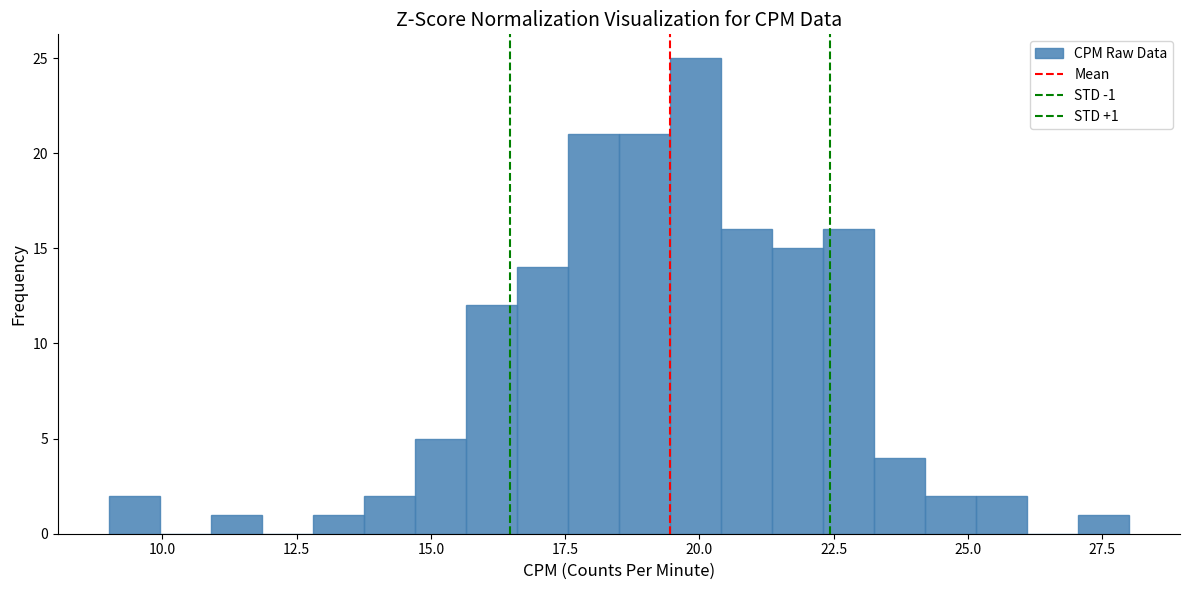

Read against the x-axis, roughly where is the centre of the tallest bar?

20.0